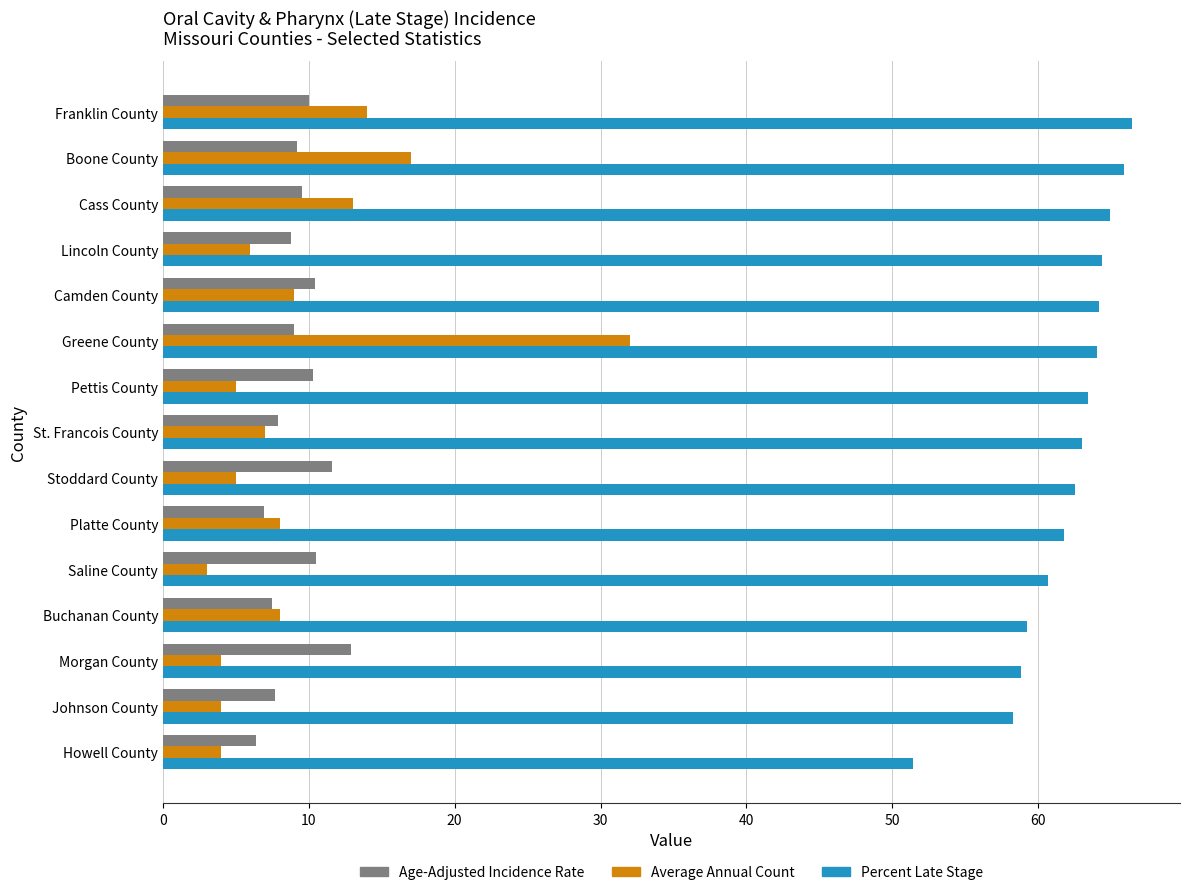

Is it true that Percent Late Stage equals 61.8 at Platte County?

True